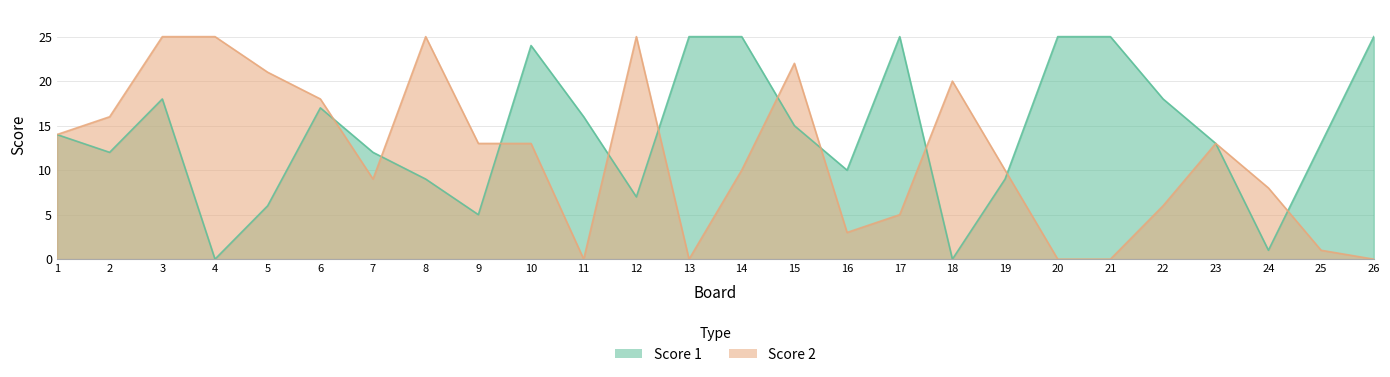

At which category does Score 1 reach its first local valley?

2